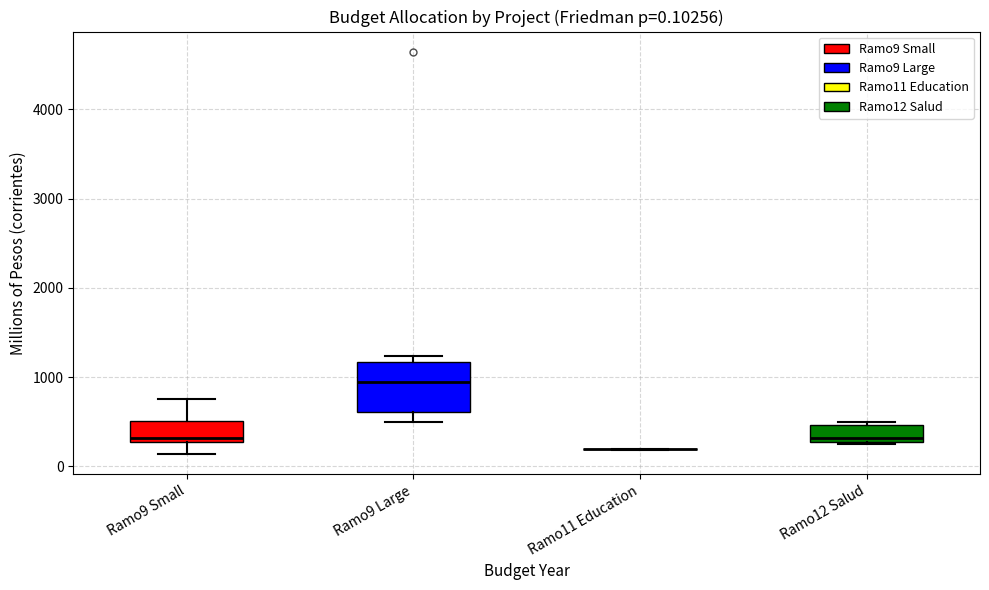

Comparing the boxes themselves (not the whiskers), which one is the tallest?

Ramo9 Large